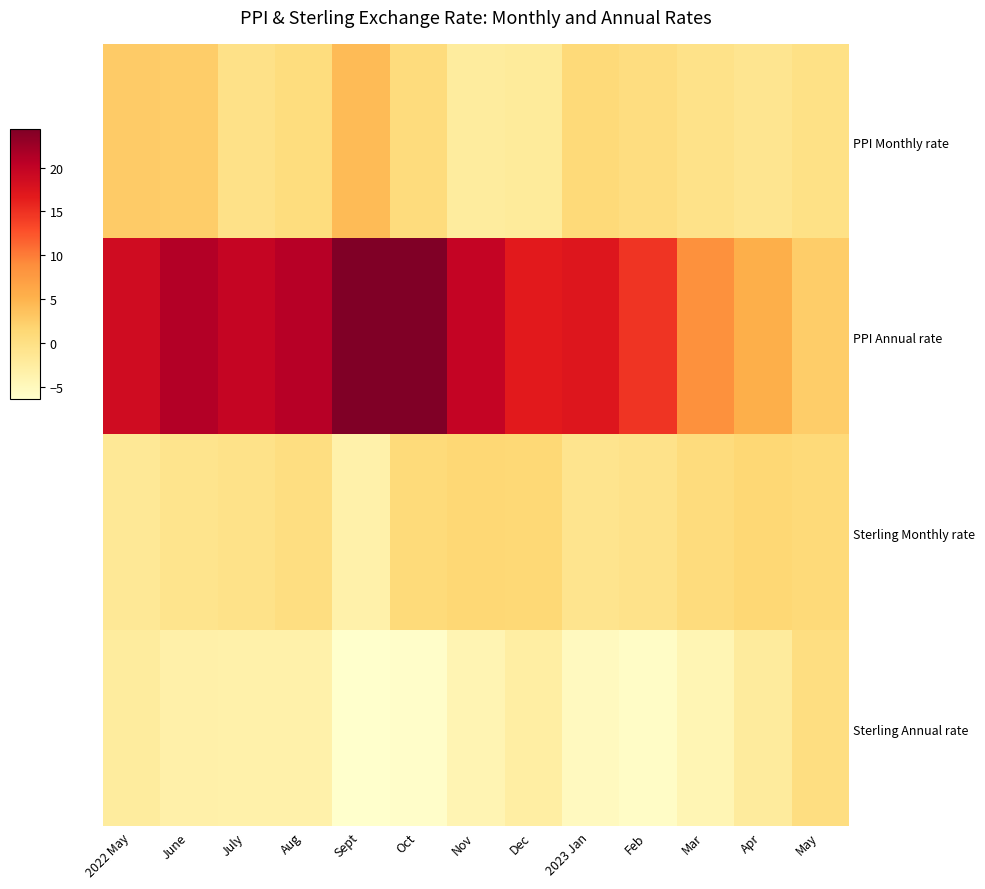

Which series has the largest total across all categories?

PPI Annual rate